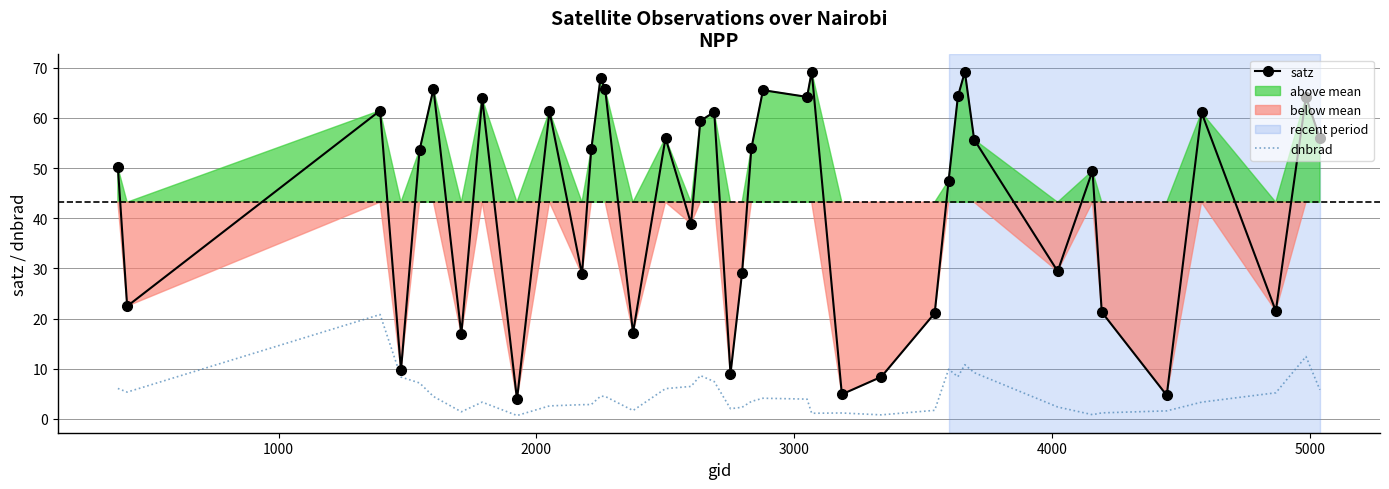

What is the value of the satz point at the 9th from the left?

3.9